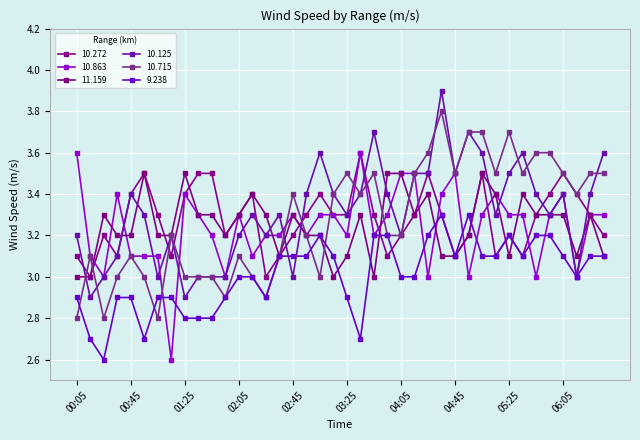

Is this an area chart (filled region under the line)?

No